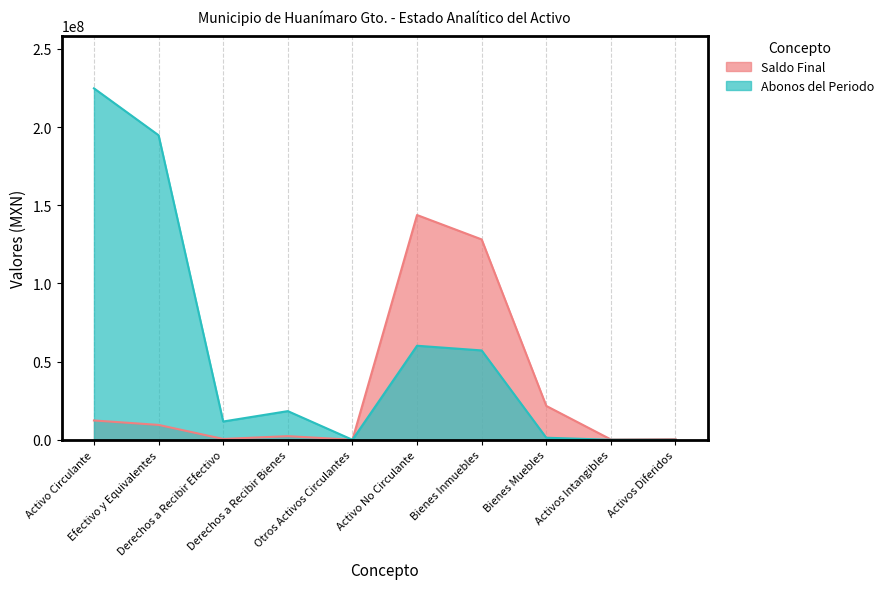

True or false: Saldo Final has more than 0 points higher than both neighbors.

True